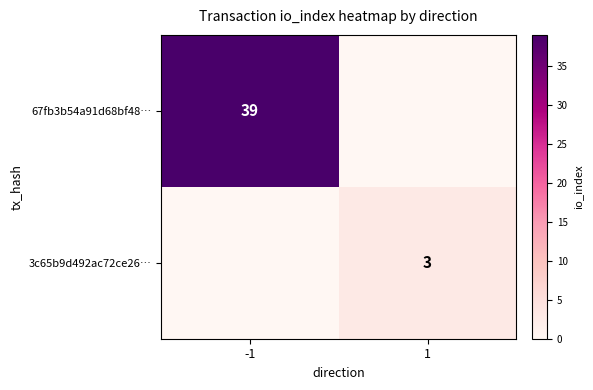

The 3c65b9d492ac72ce26… series shows 5 at 1. True or false?

False